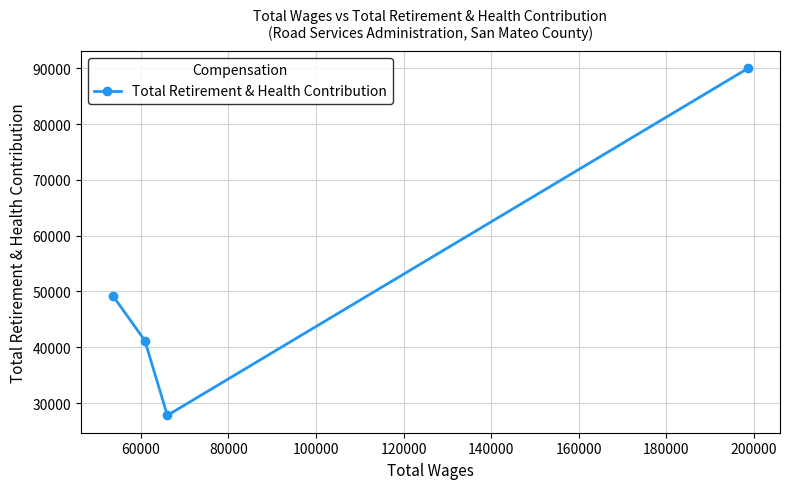

What is the difference between the second highest and second lowest values?

8051